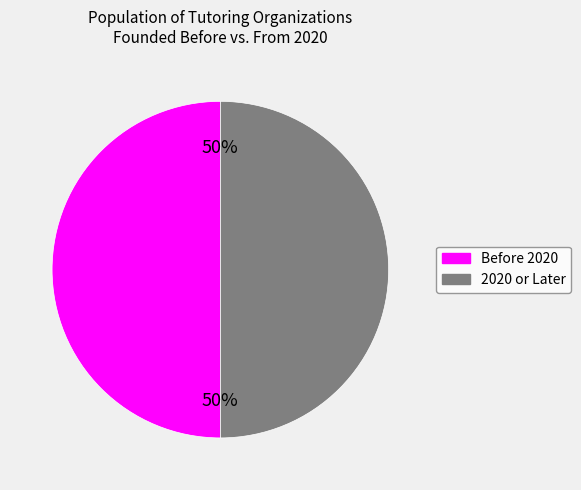

To the nearest percent, what is the average slice percentage?

50%